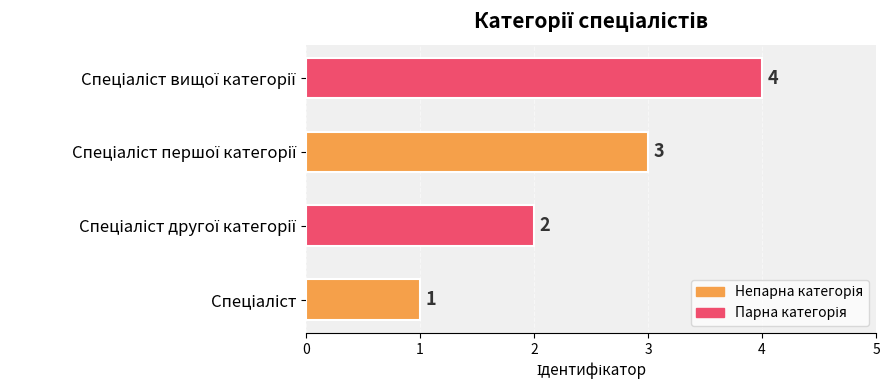

What is the sum of all values?

10